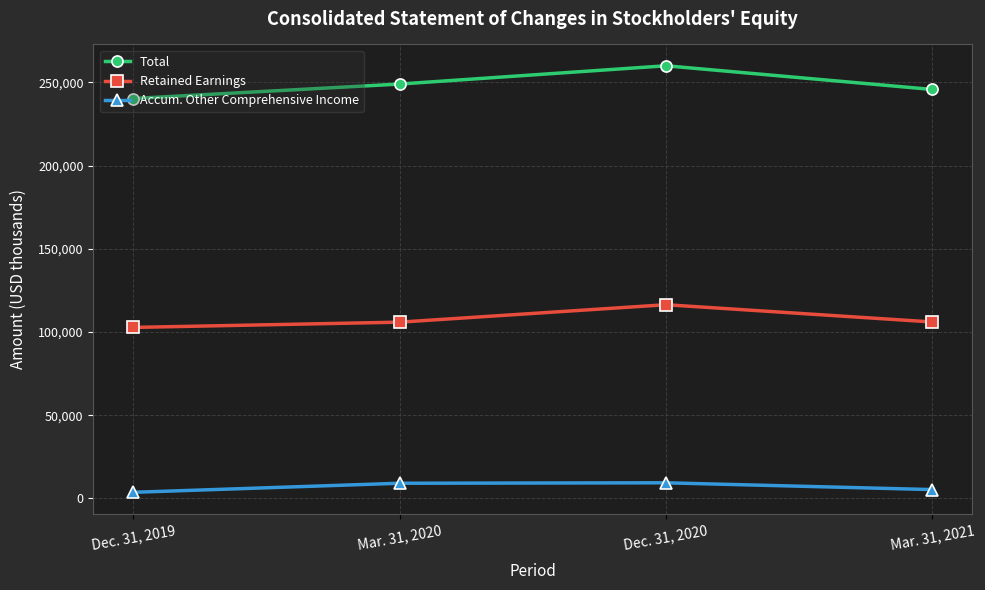

What is the spread (max minus min) of values at Mar. 31, 2020?

239777